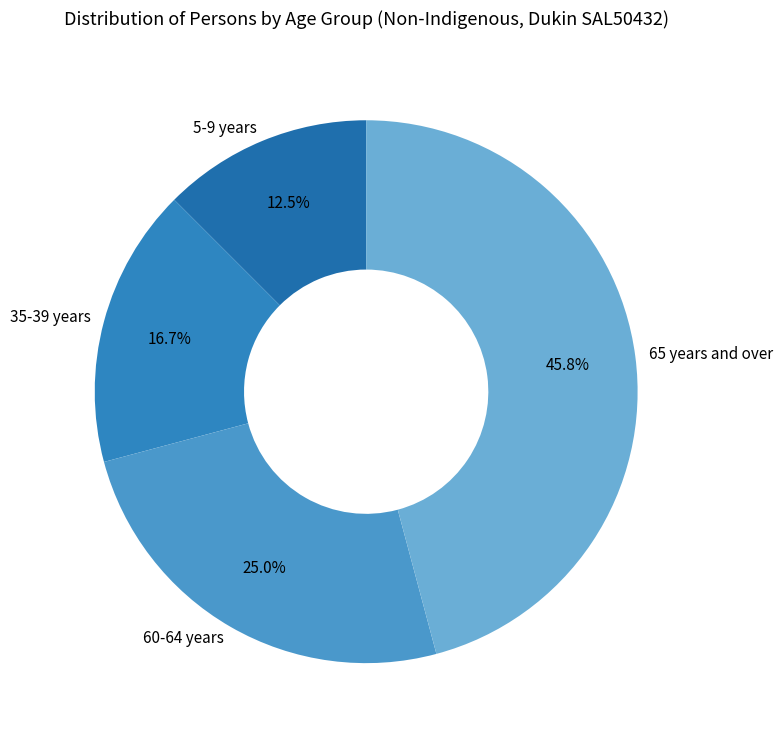

Which has a higher value, 65 years and over or 5-9 years?

65 years and over